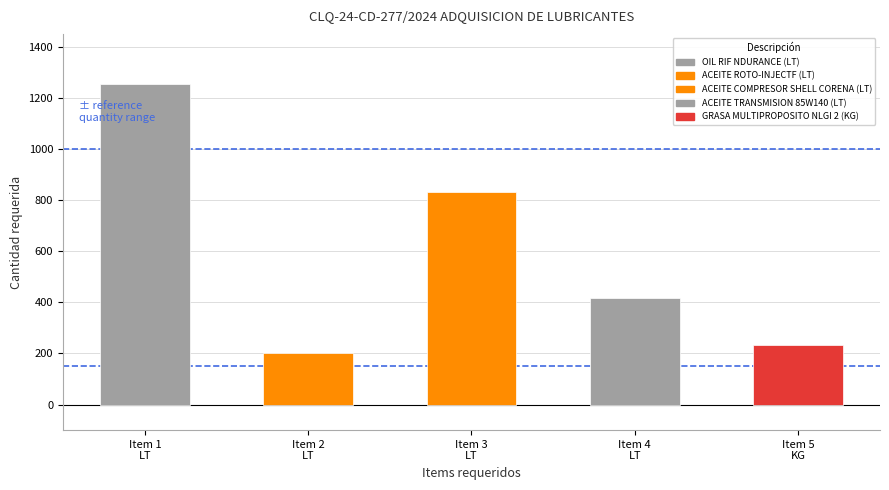

What is the sum of the ACEITE ROTO-INJECTF values at Item 4
LT and Item 2
LT?

200